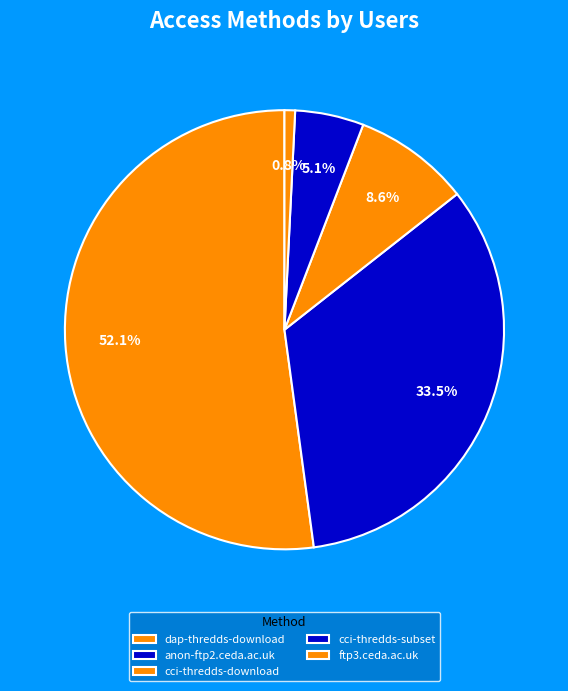

To the nearest percent, what is the difference between the largest and smallest slice percentages?

51%